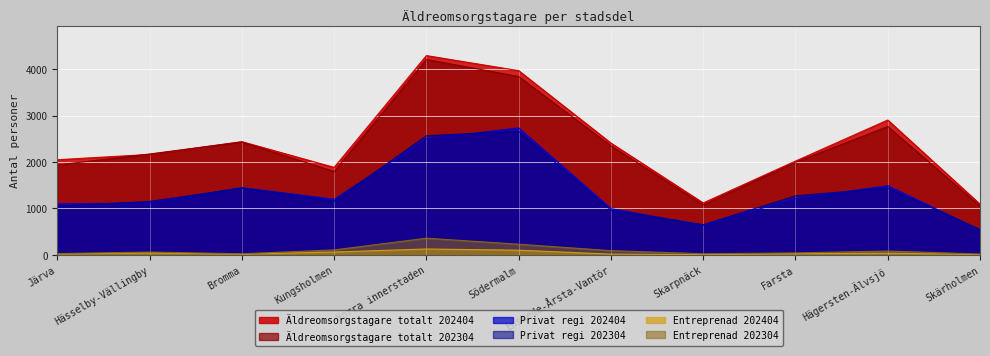

What position from the left is Hägersten-Älvsjö?

10